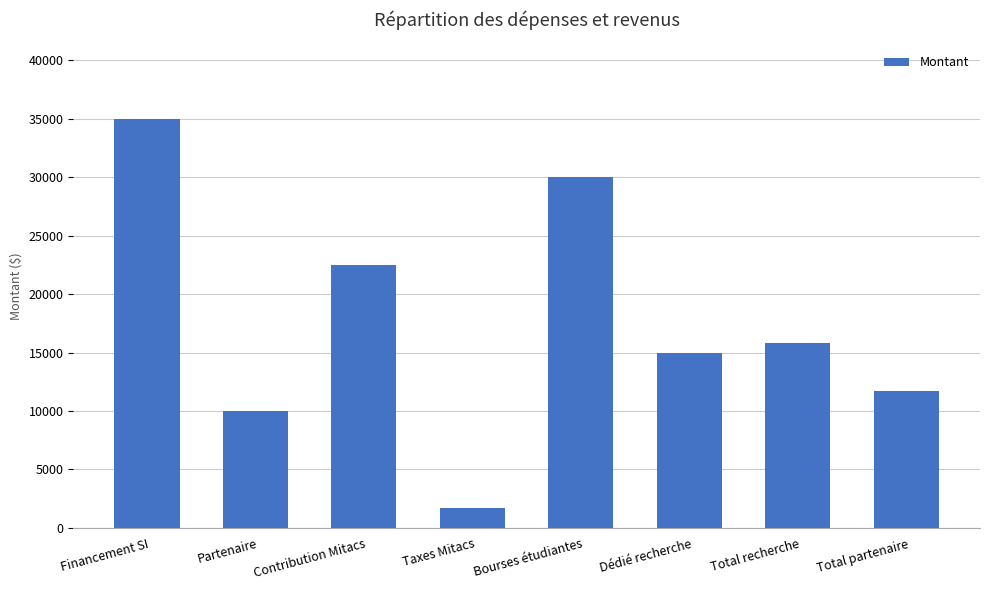

Reading left to right, list all the values displayed in this chart.

35000.0	10000.0	22500.0	1687.5	30000.0	15000.0	15812.5	11687.5